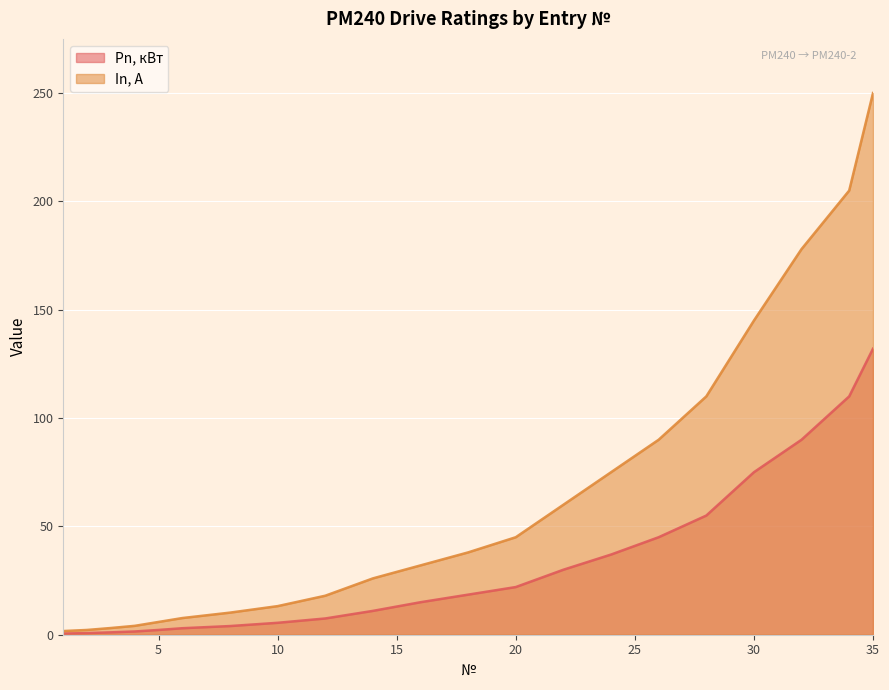

True or false: In, А and Pn, кВт cross at least once.

False